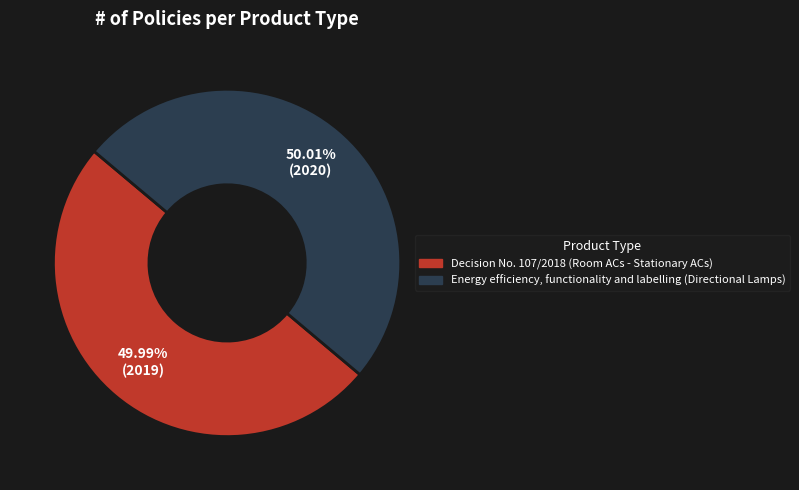

Approximately how many times larger is the value at Decision No. 107/2018 (Room ACs - Stationary ACs) compared to Energy efficiency, functionality and labelling (Directional Lamps)?

1.0